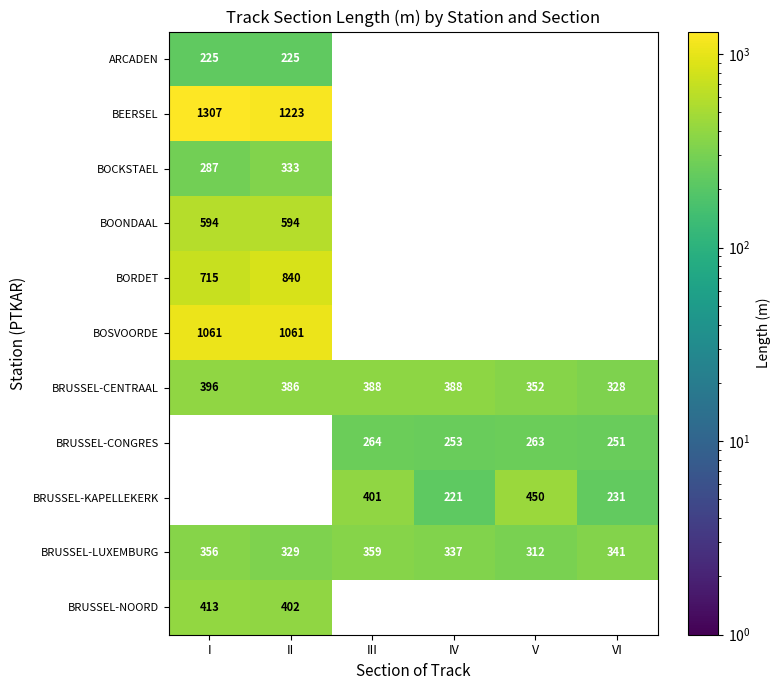

True or false: BORDET has a value of 715 at I.

True